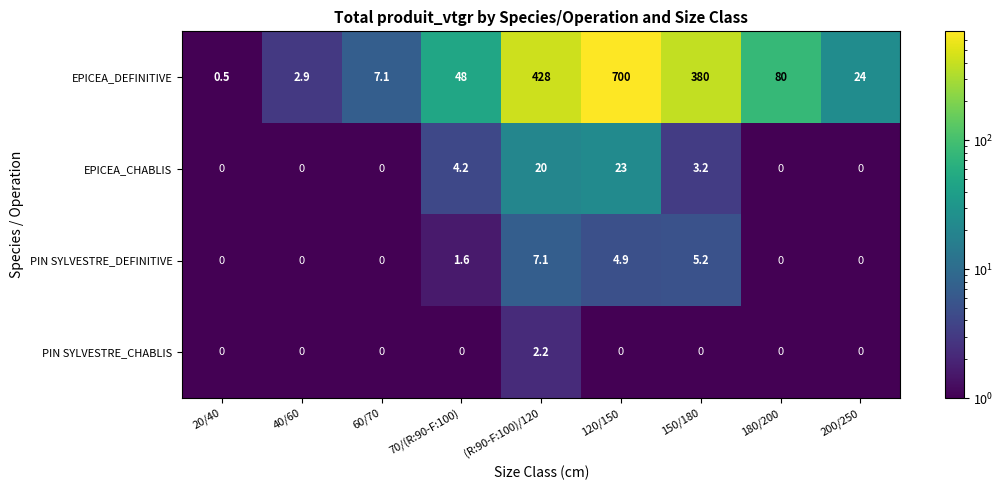

Where is PIN SYLVESTRE_DEFINITIVE nearest to the value 3?

70/(R:90-F:100)